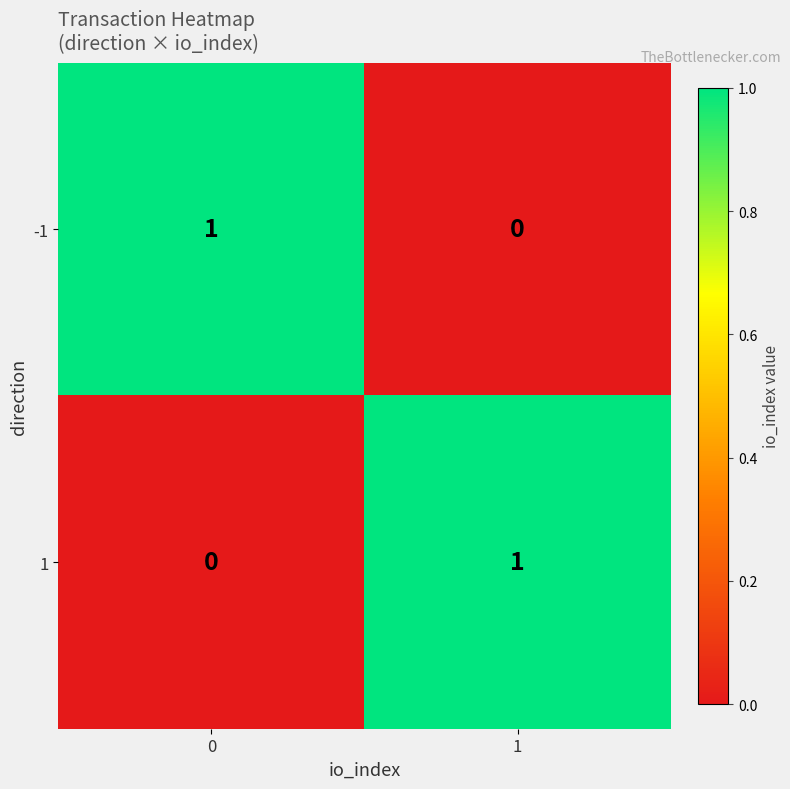

True or false: 1 has a value of 1 at 1.

True